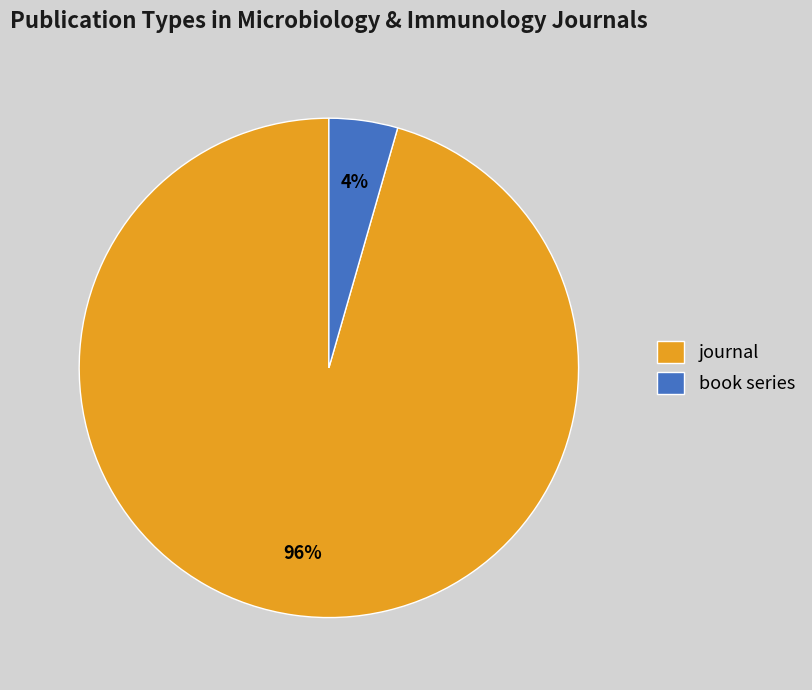

Is the sum of book series and journal greater than half?

Yes